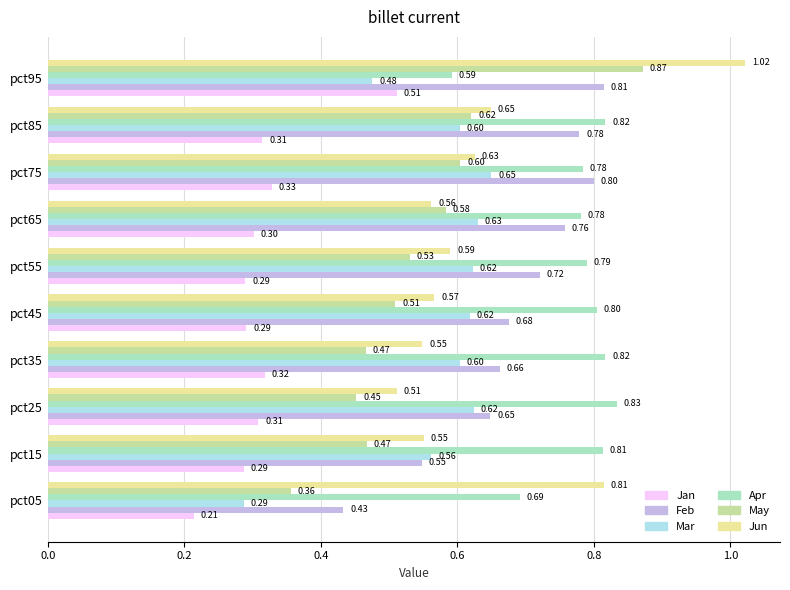

Between pct15 and pct55, which series saw the biggest shift?

Feb